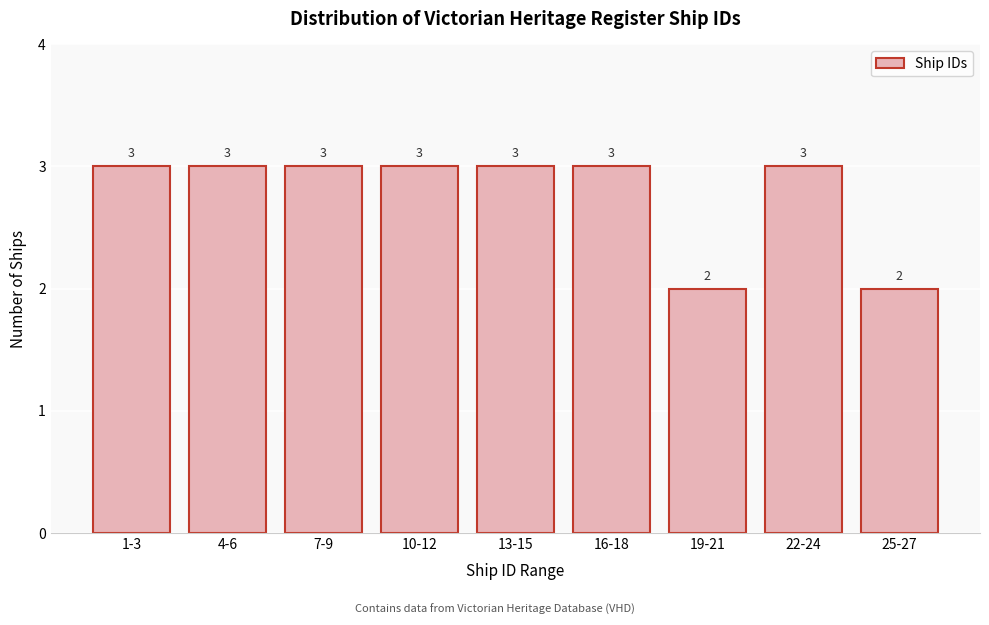

Reading left to right, transcribe all the data shown in this chart.

1-3=3	4-6=3	7-9=3	10-12=3	13-15=3	16-18=3	19-21=2	22-24=3	25-27=2